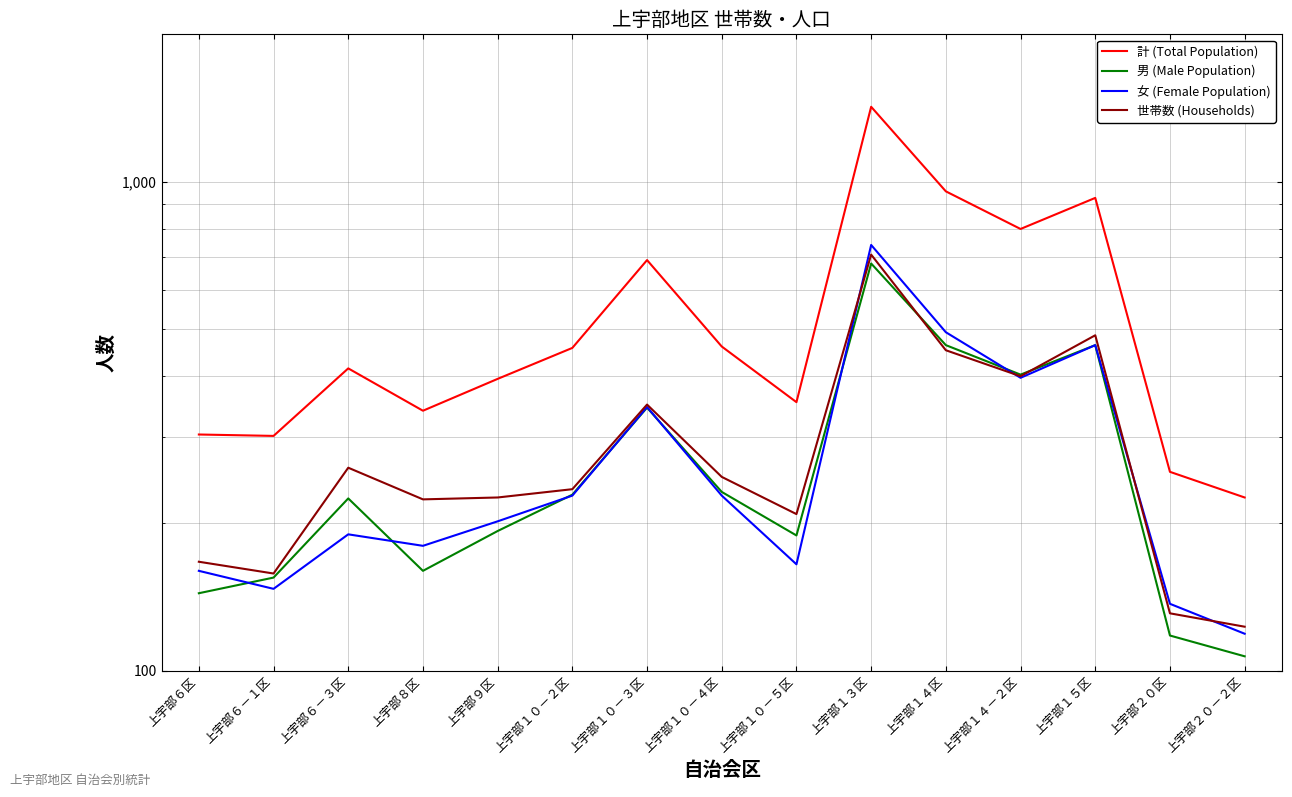

Between 上宇部６－１区 and 上宇部６－３区, which series saw the biggest shift?

計 (Total Population)